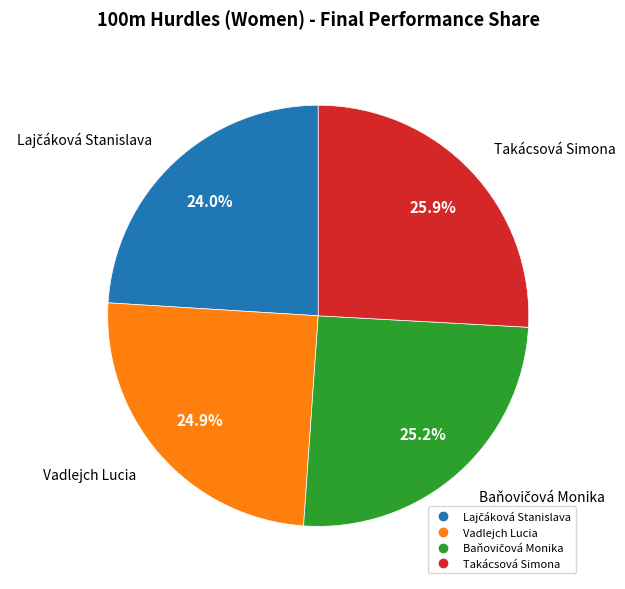

What percentage is the Vadlejch Lucia slice, to the nearest percent?

25%